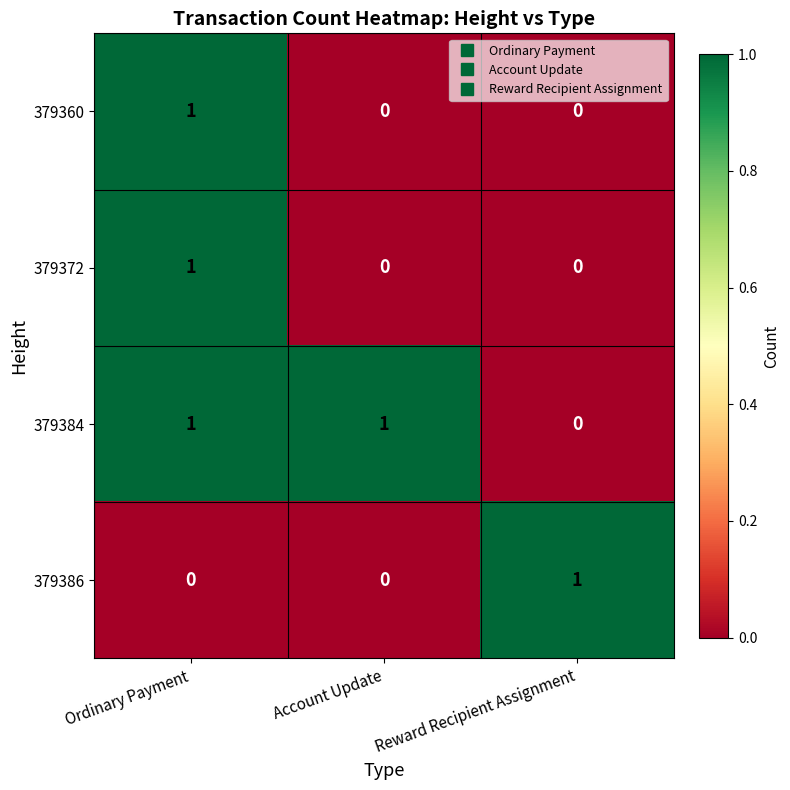

Is the value of 379384 at Account Update greater than the value of 379386 at Ordinary Payment?

Yes